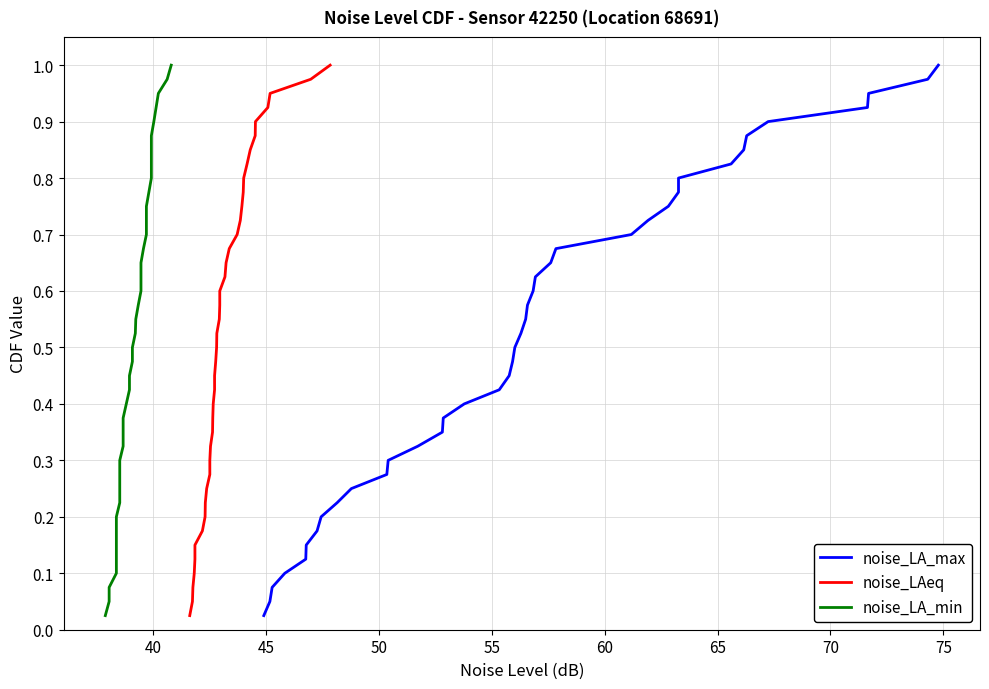

How many distinct data groups are displayed?

3